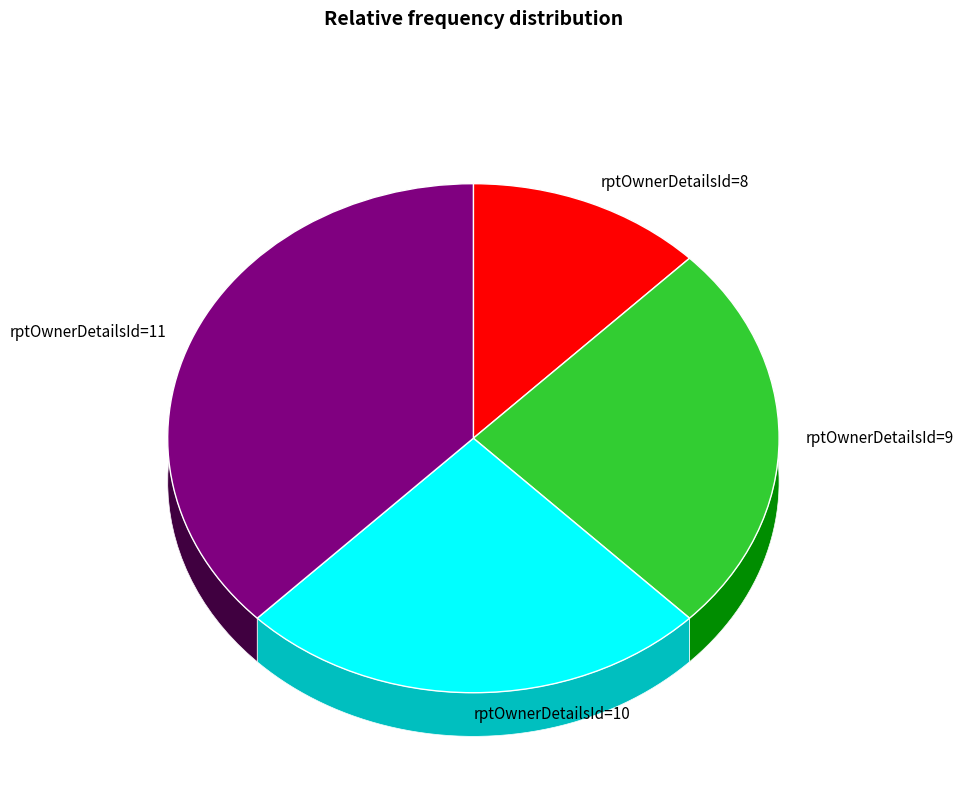

To the nearest percent, what is the average slice percentage?

25%